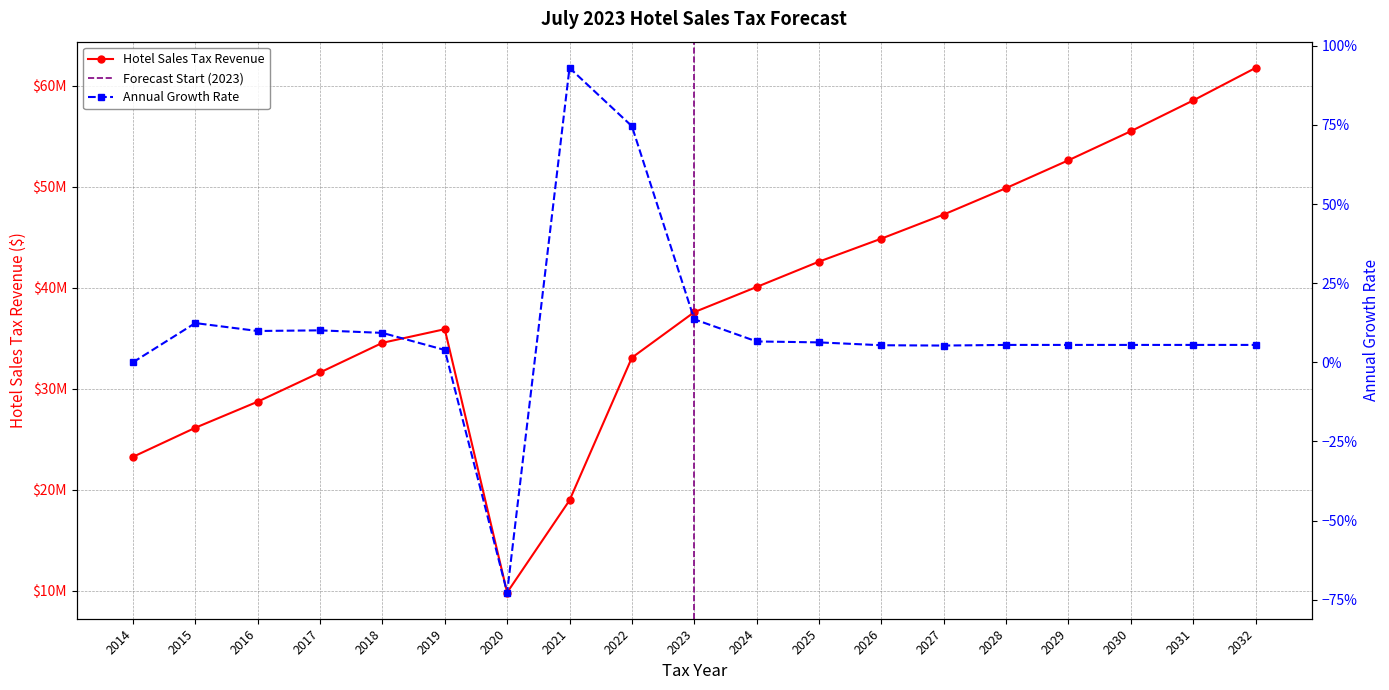

What is the sum of all Annual Growth values?

2.1